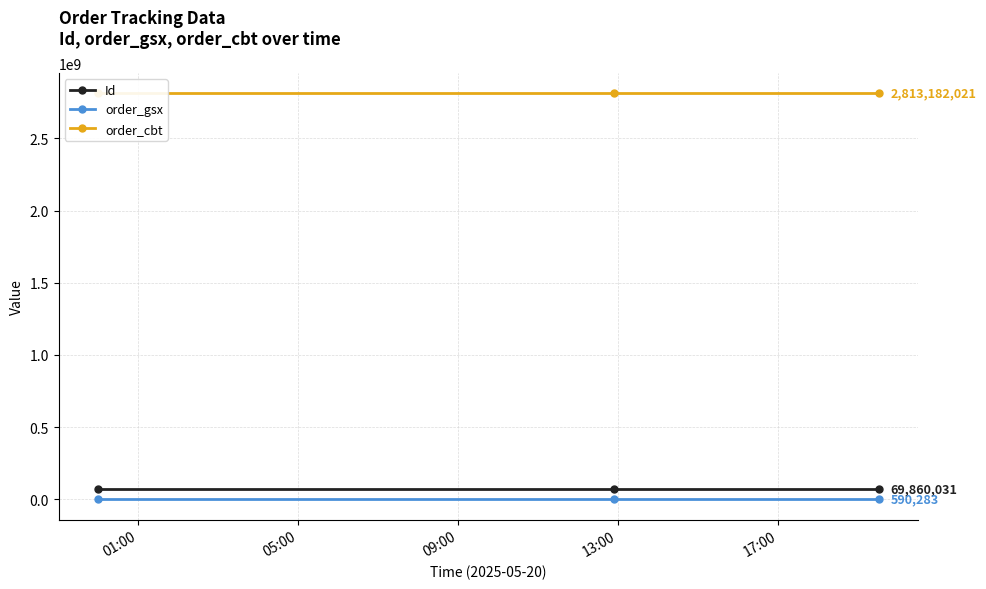

What is the minimum value for Id?

69860030